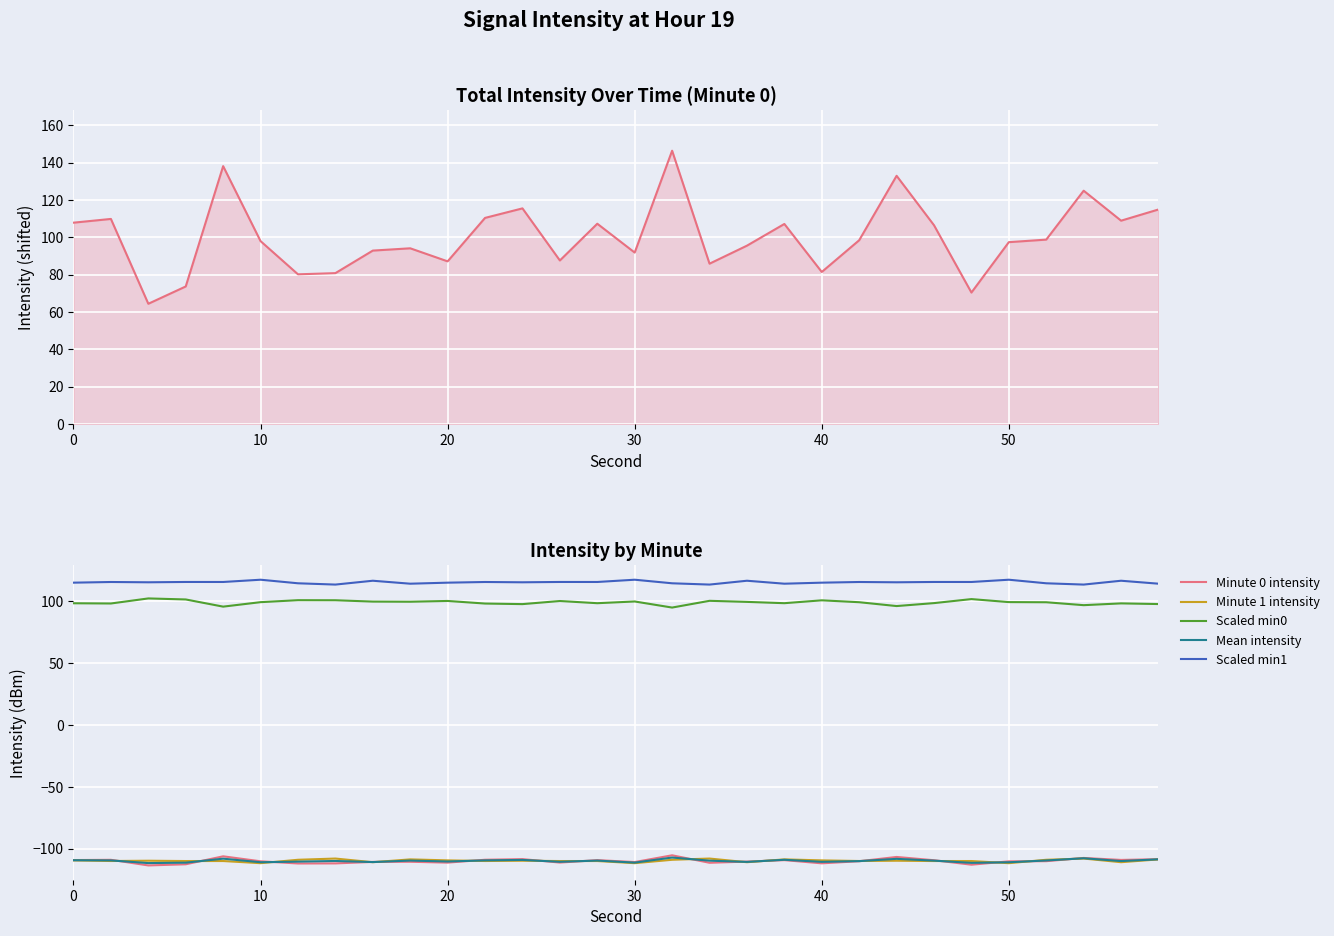

Which series has the widest spread of values?

intensity(dBm) (min 0)